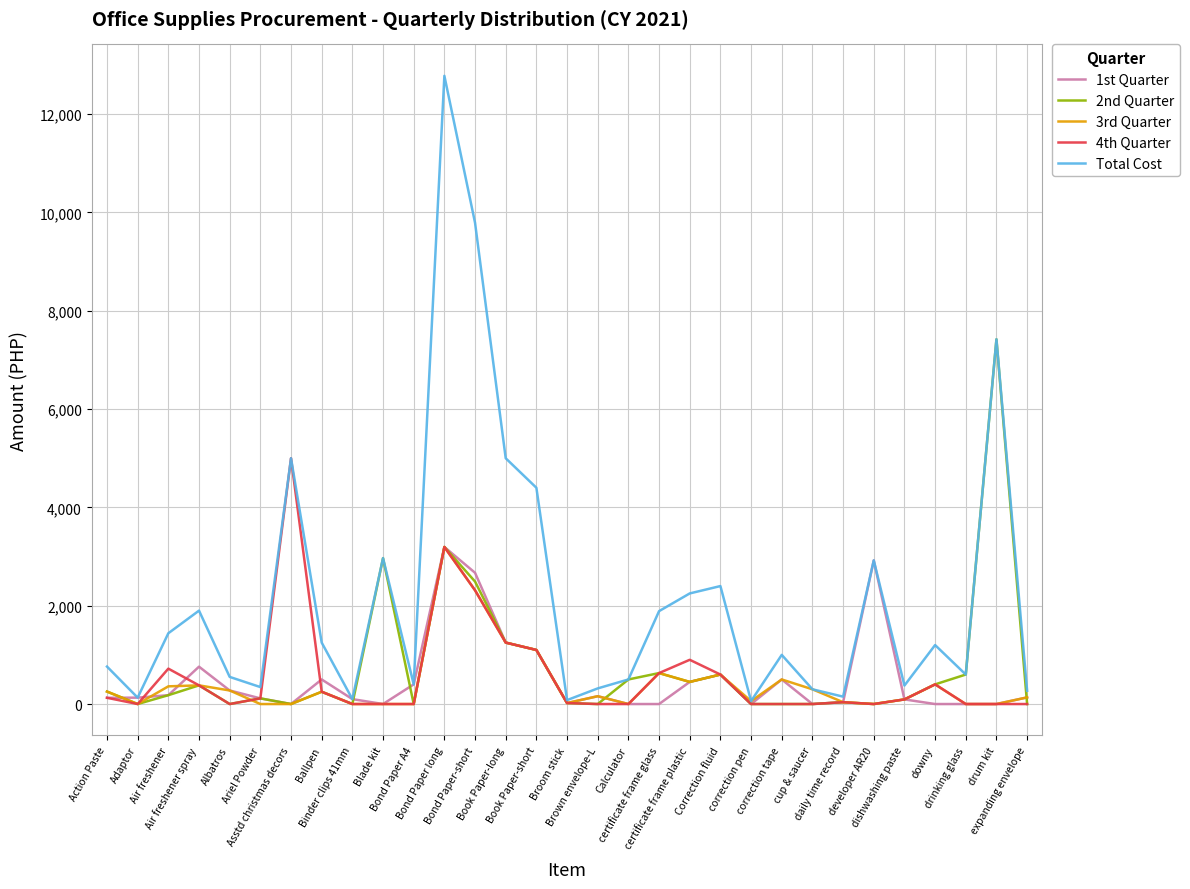

How many lines are shown in the chart?

5